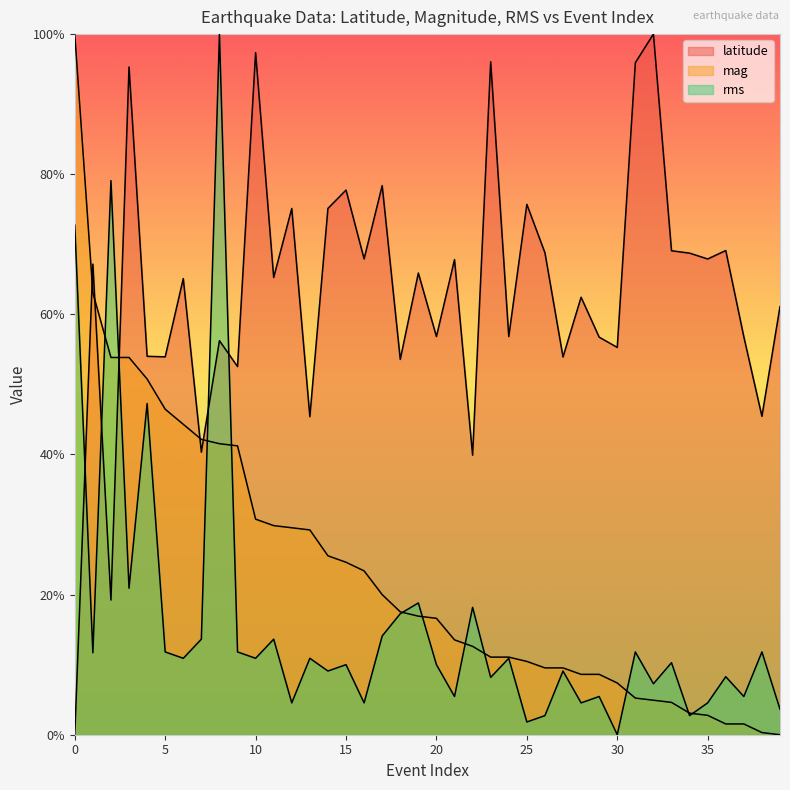

Which series ends up on top after the final intersection of rms and latitude?

latitude